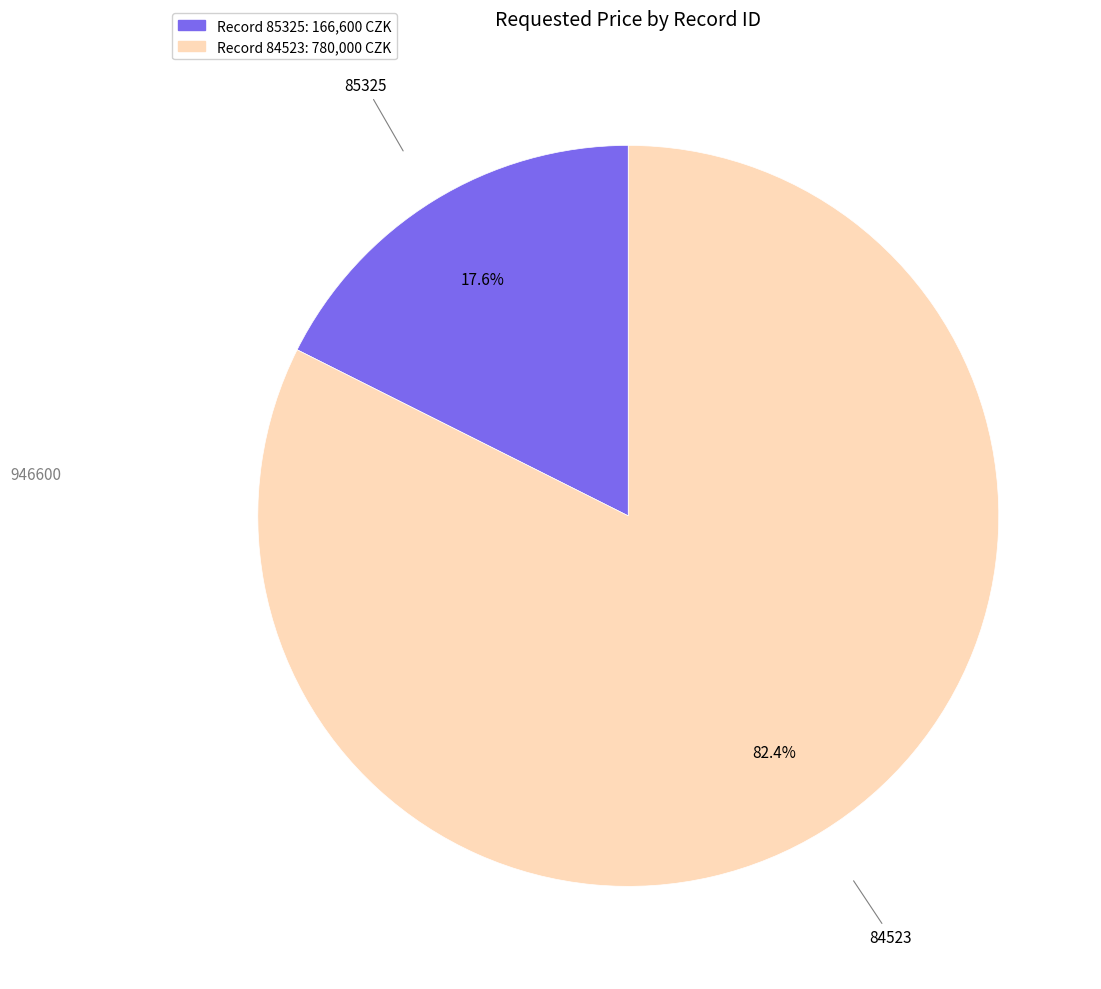

How many segments does this pie chart have?

2